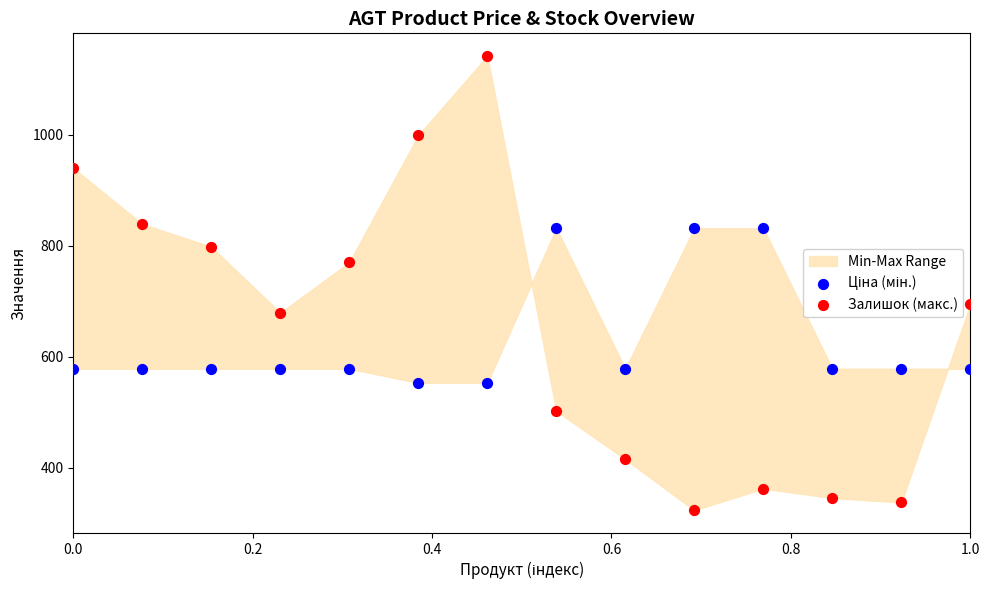

Which series has the widest spread of Y values?

Залишок (макс.)